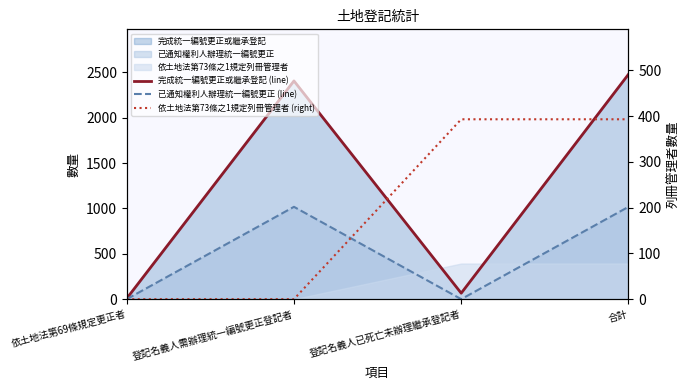

At which label does 完成統一編號更正或繼承登記 (line) first exceed 2406?

合計